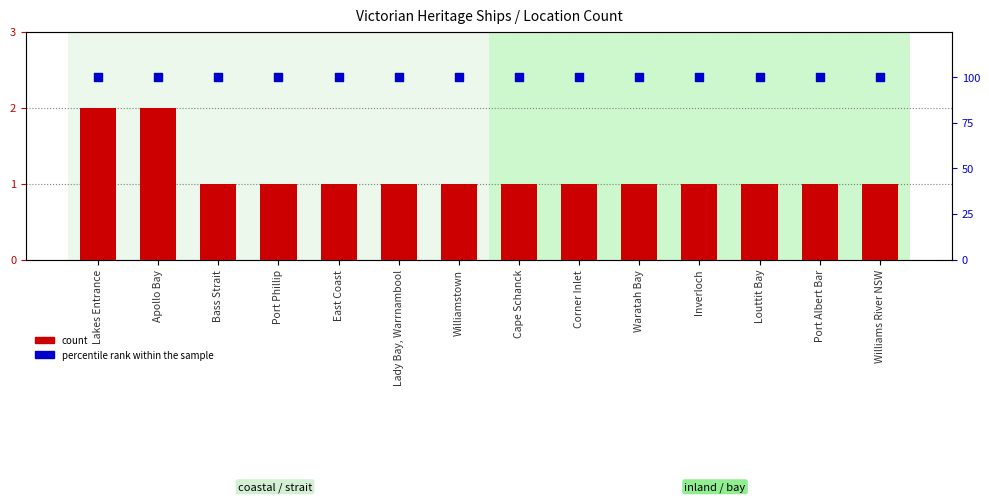

What are all the series names shown in the legend?

count, percentile rank within the sample